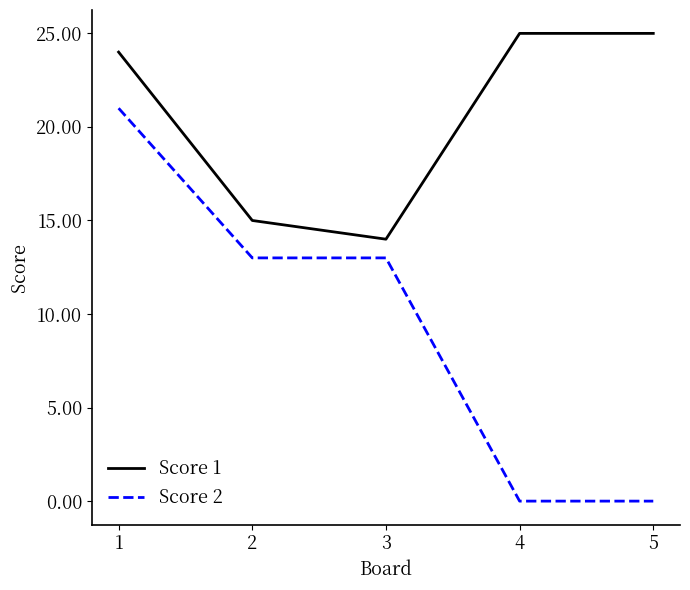

What are all the series names shown in the legend?

Score 1, Score 2